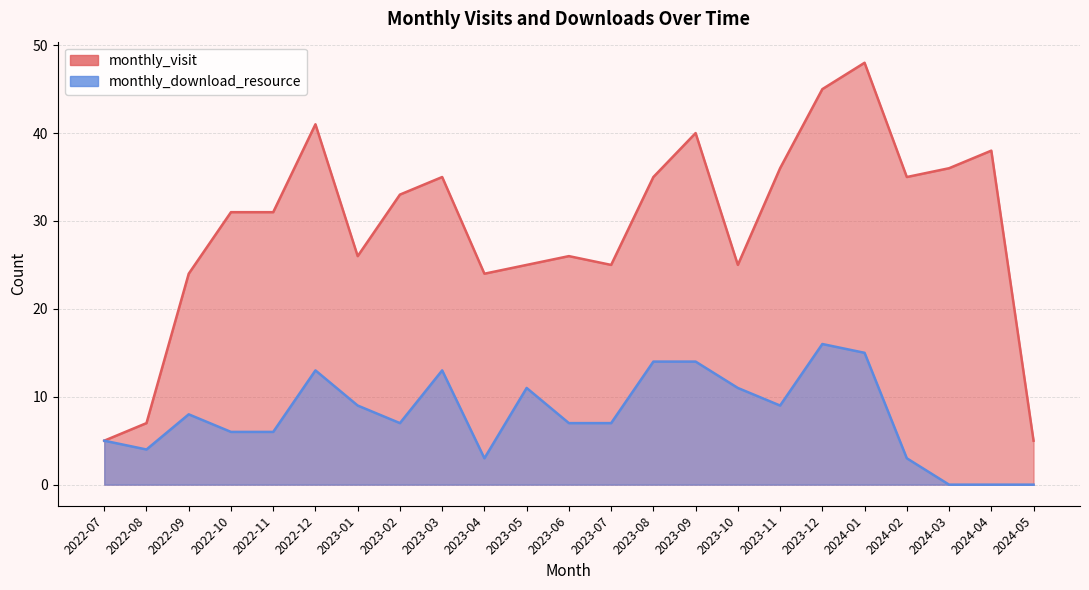

Which series changed the most between 2022-08 and 2023-01?

monthly_visit